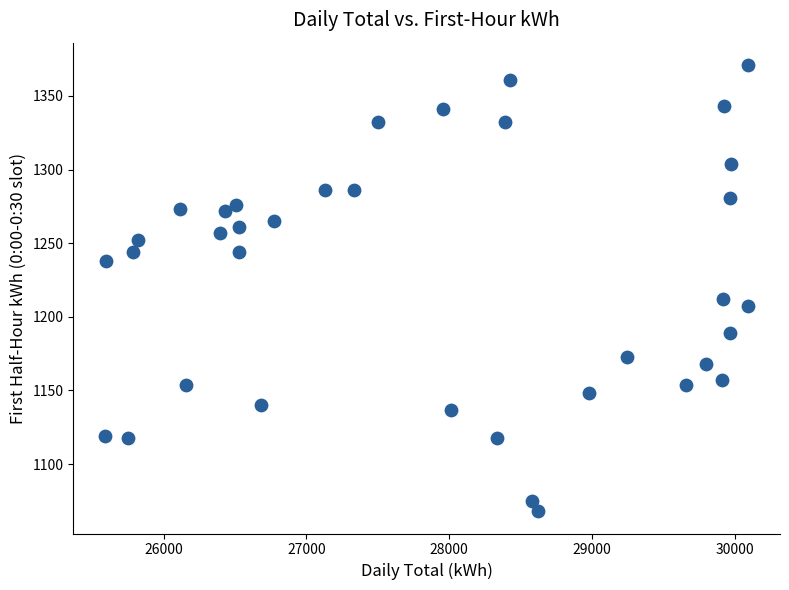

What is the range of Y values (max minus min)?

303